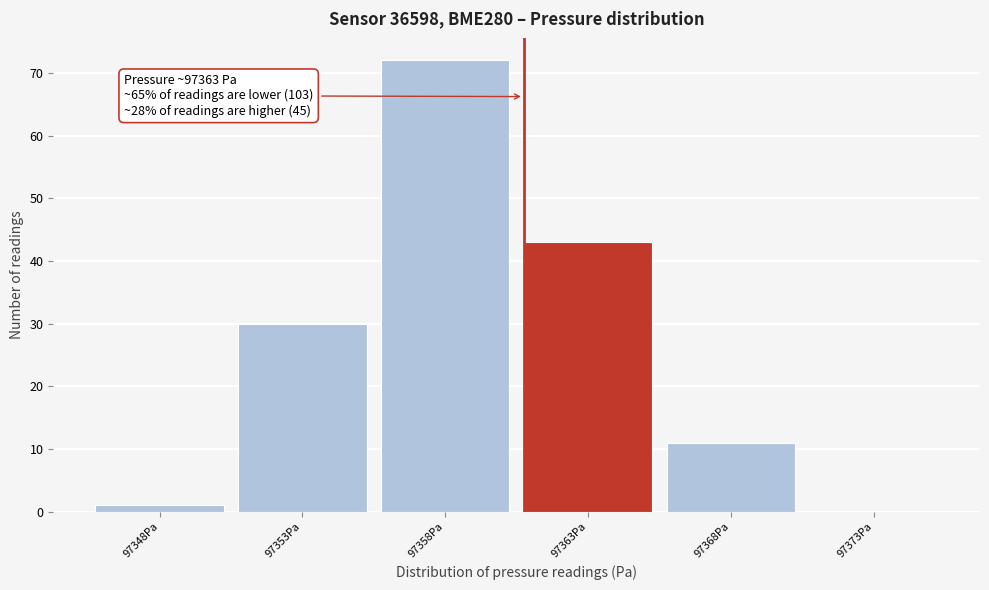

Reading right to left, what are all the values shown in this chart?

97373Pa=0	97368Pa=11	97363Pa=43	97358Pa=72	97353Pa=30	97348Pa=1